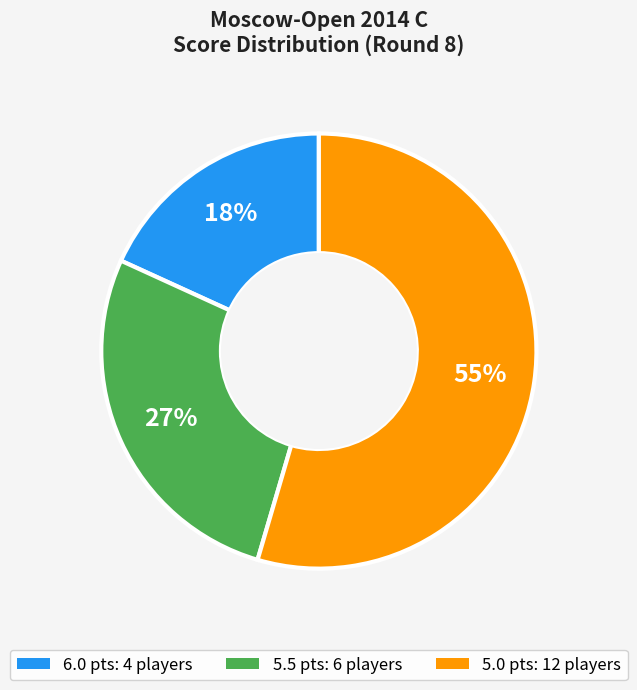

Does any single category account for the majority?

Yes